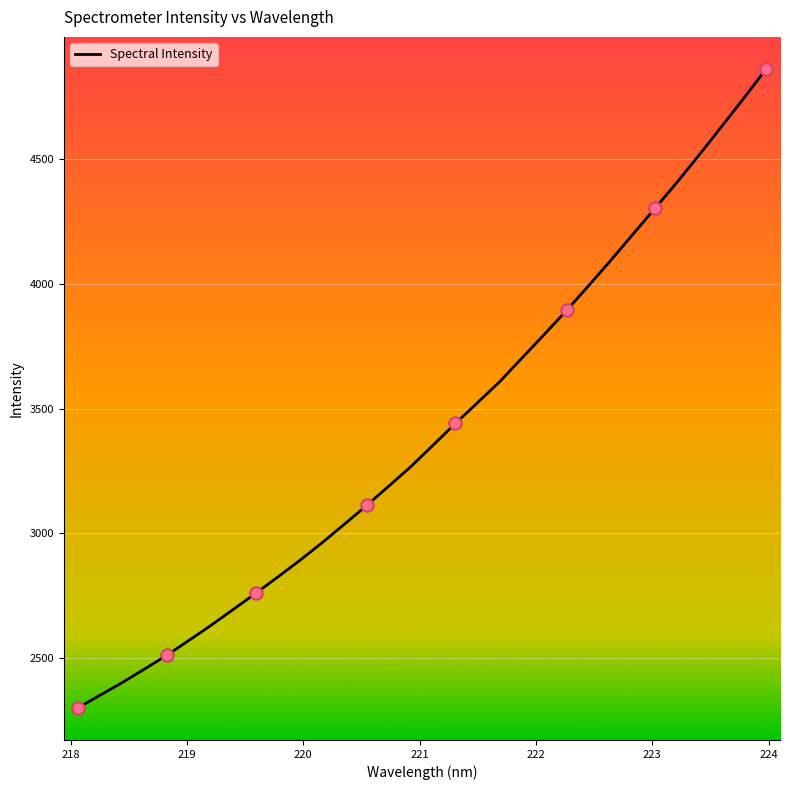

What is the smallest value displayed?

2298.0